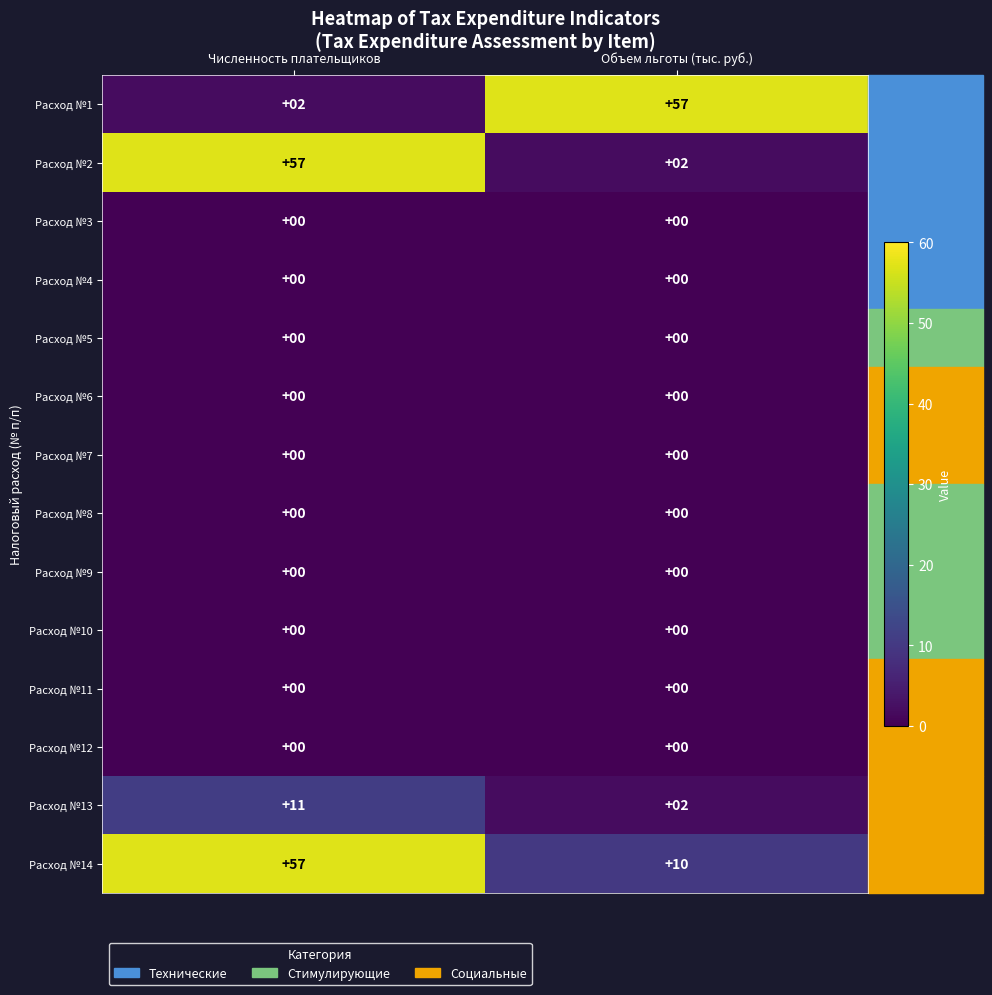

Which series has the largest total across all categories?

Расход №14